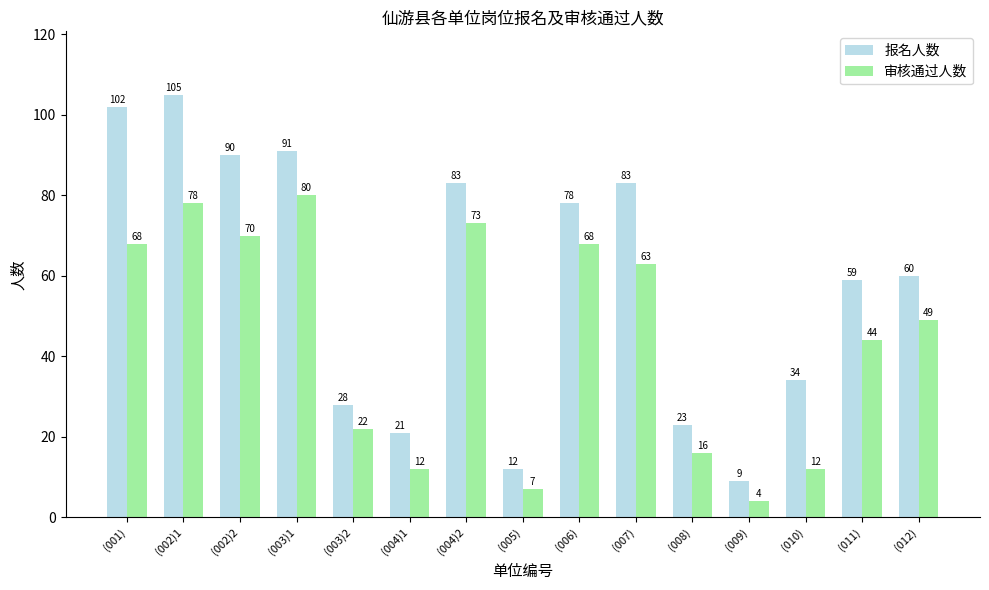

Rank the series by their average value, from lowest to highest.

审核通过人数, 报名人数